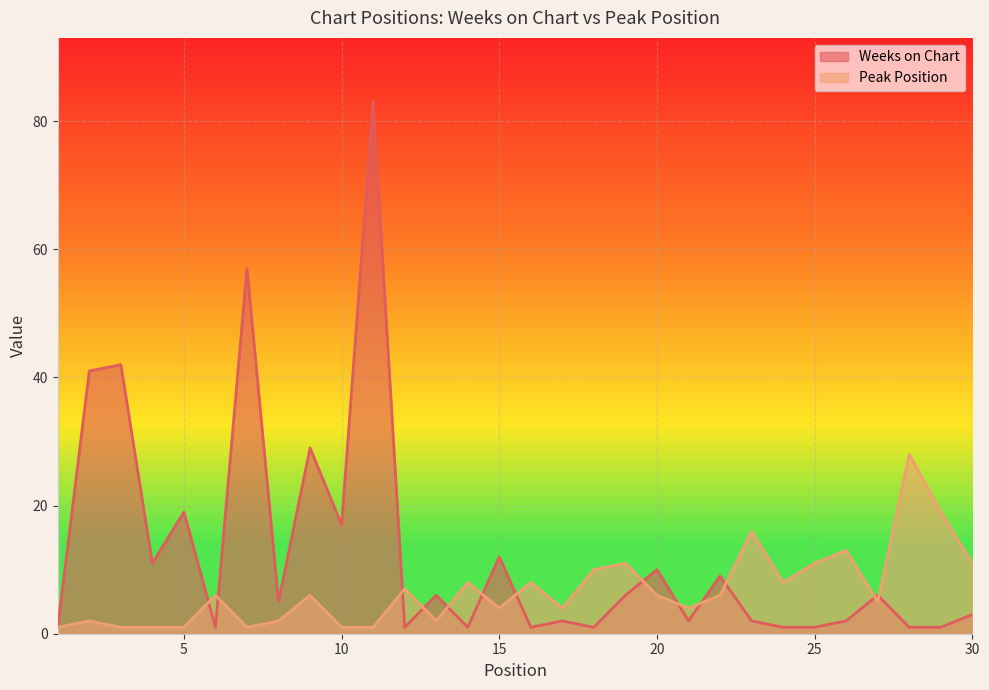

How many times do Weeks on Chart and Peak Position cross each other?

13